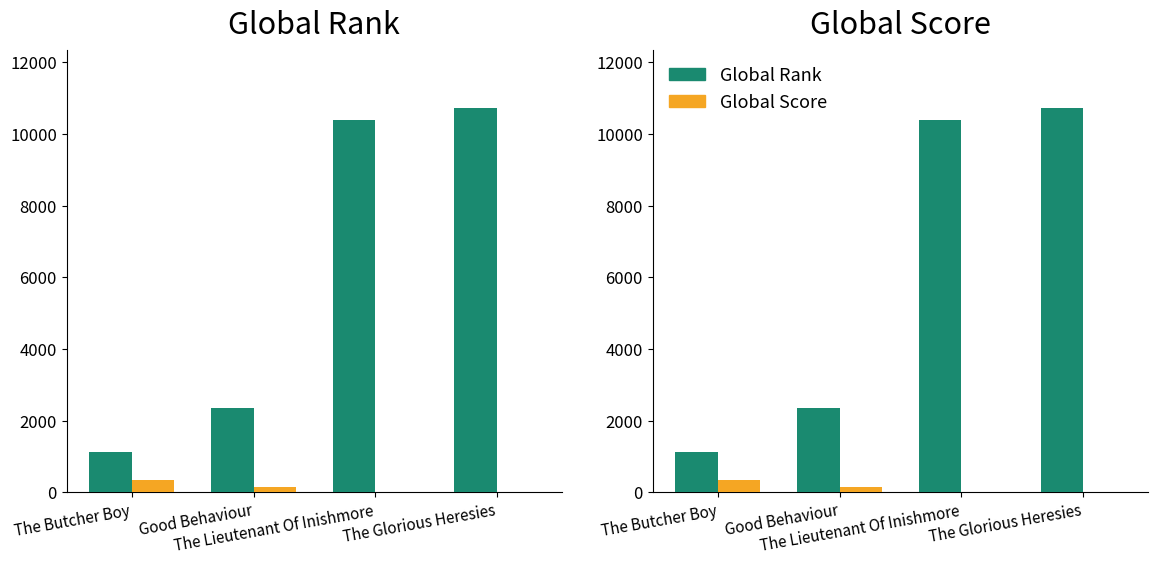

What is the spread (max minus min) of values at The Lieutenant Of Inishmore?

10374